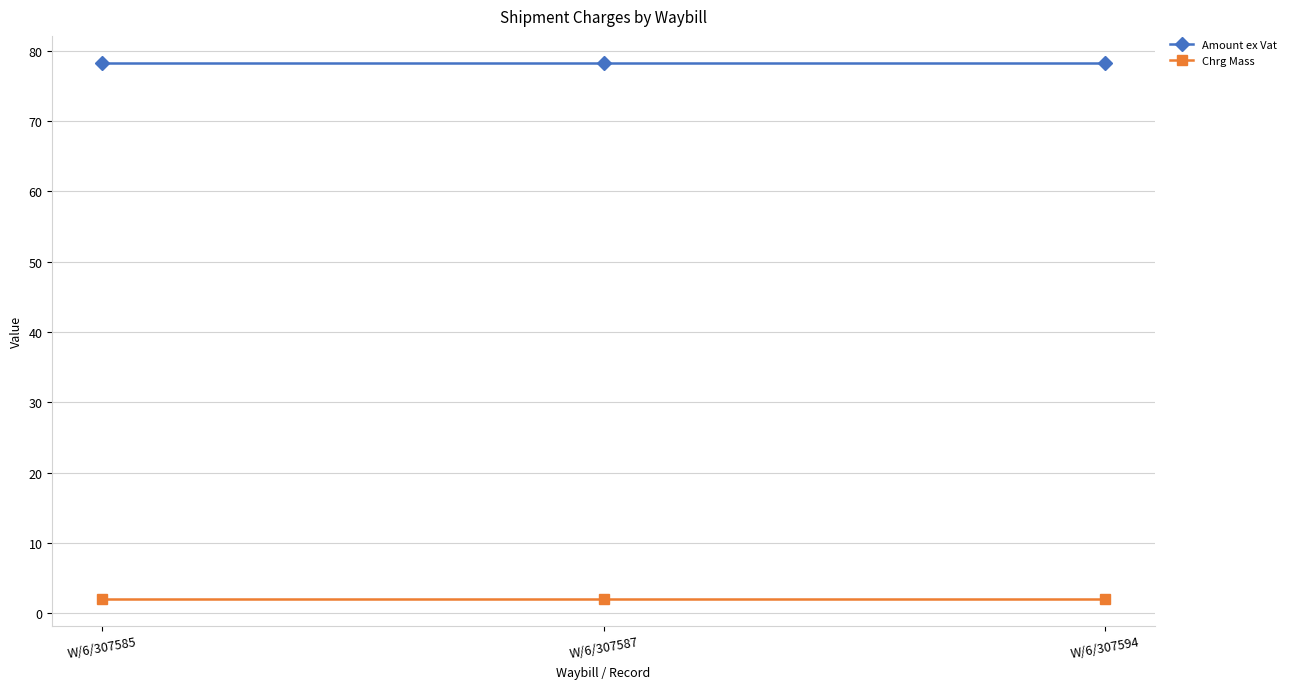

What is the value of the Amount ex Vat point at the 2nd from the left?

78.3